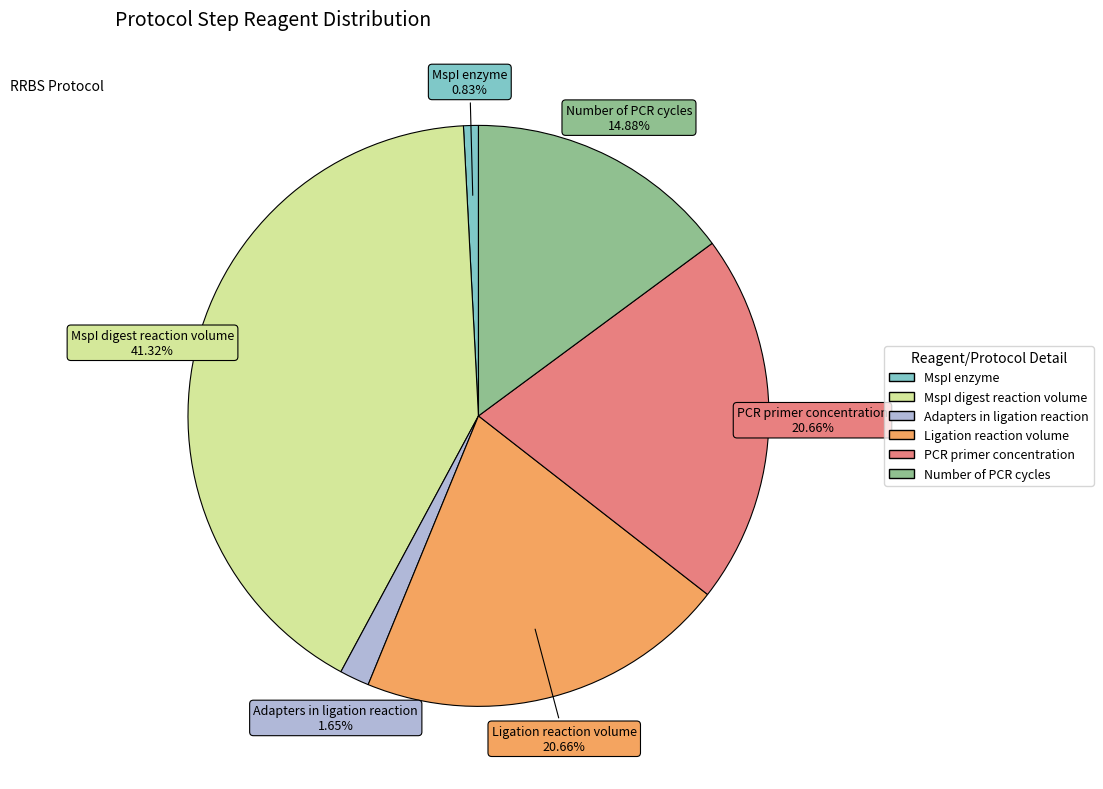

Is there any slice that represents more than half of the pie?

No